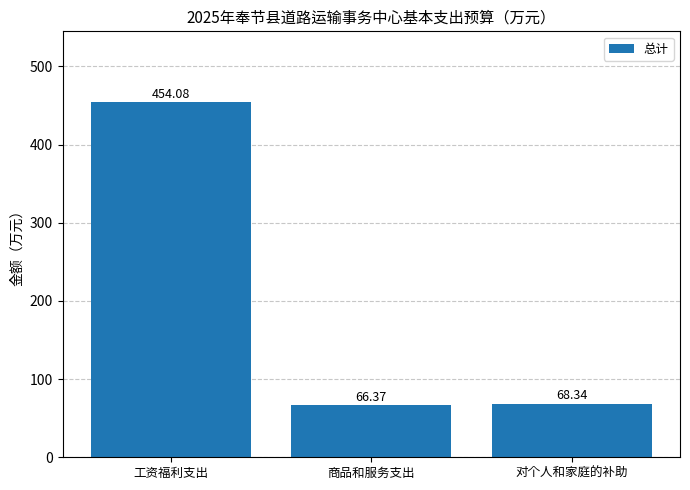

What is the label of the 3rd bar from the right?

工资福利支出